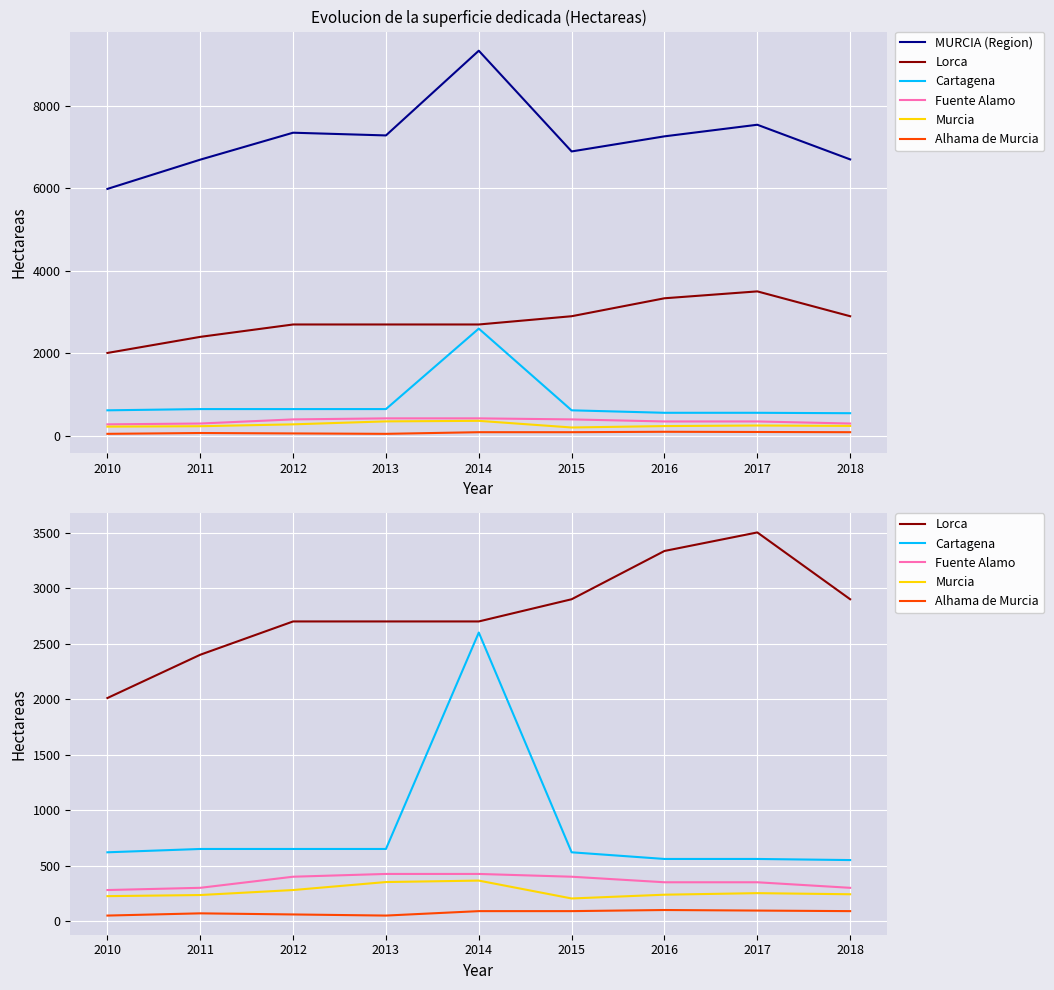

True or false: Murcia and Lorca intersect in this chart.

False